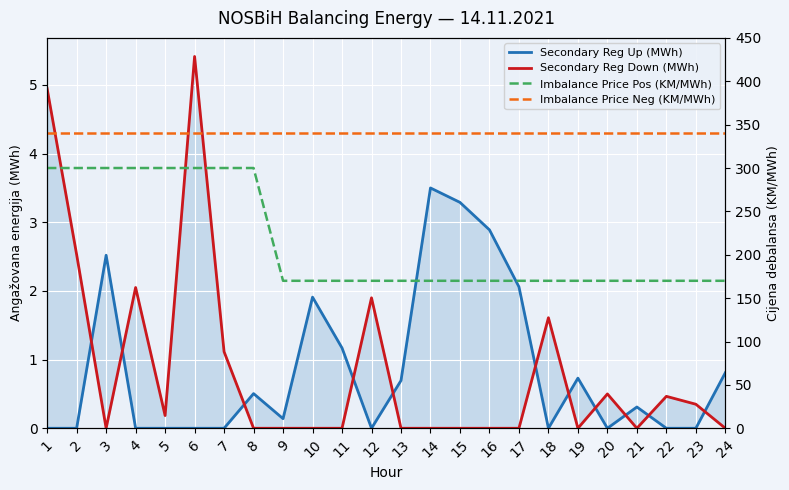

Where is Imbalance Price Neg (KM/MWh) nearest to the value 340?

1